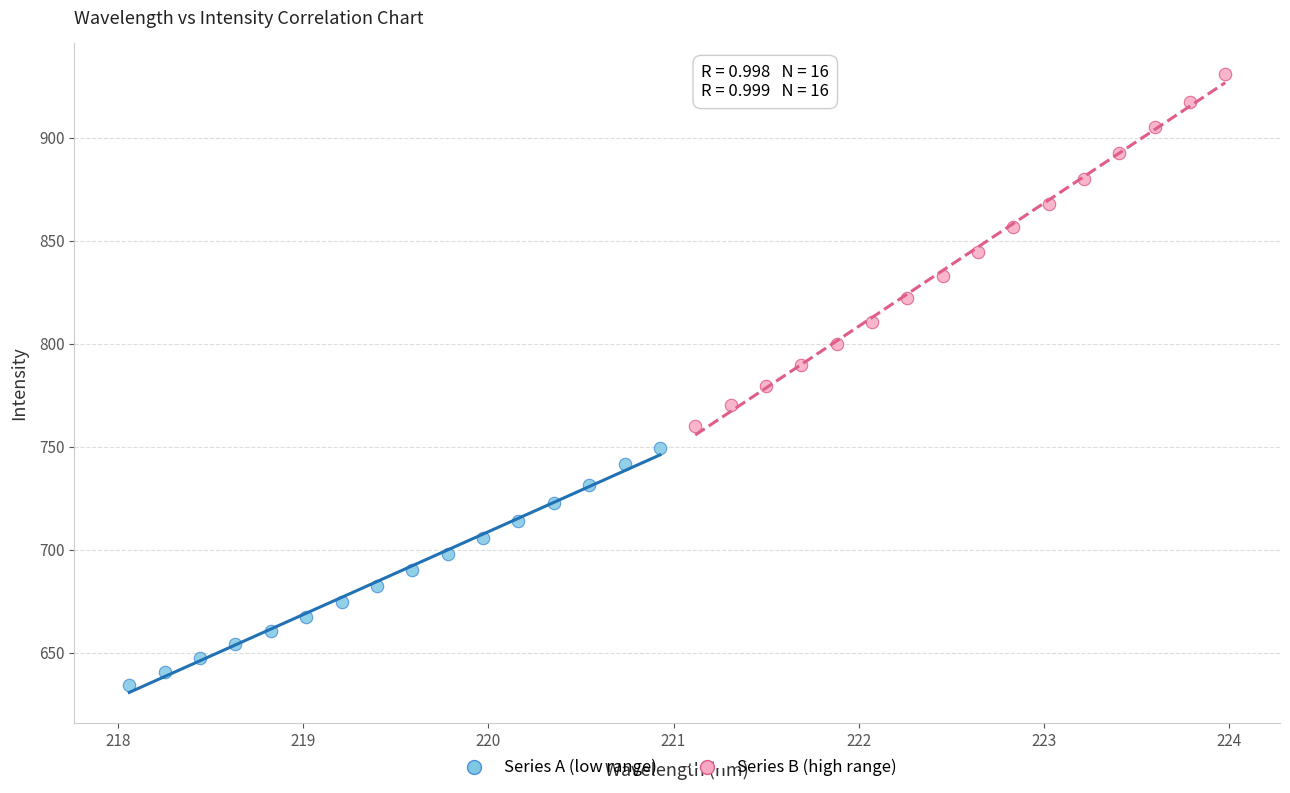

Which series contains the lowest Y value?

Series A (low range)